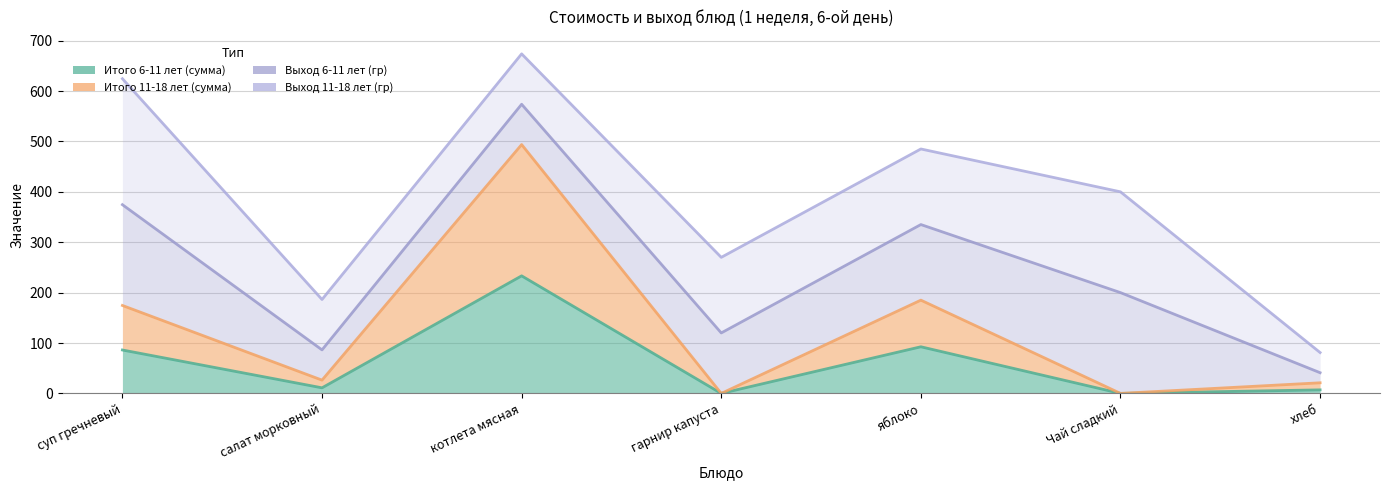

What is the label of the 4th point from the left?

гарнир капуста